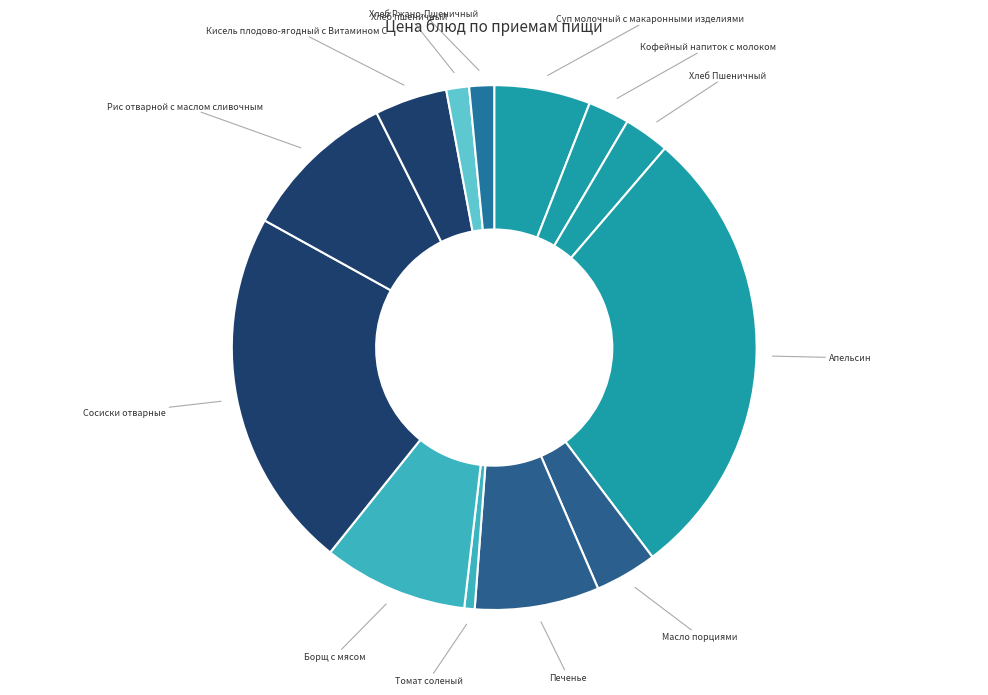

Is it true that Хлеб пшеничный is 1% of the pie?

True